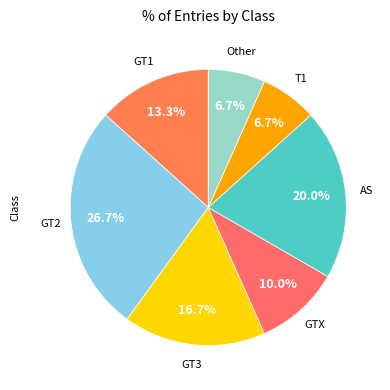

Count the number of slices in the pie.

7